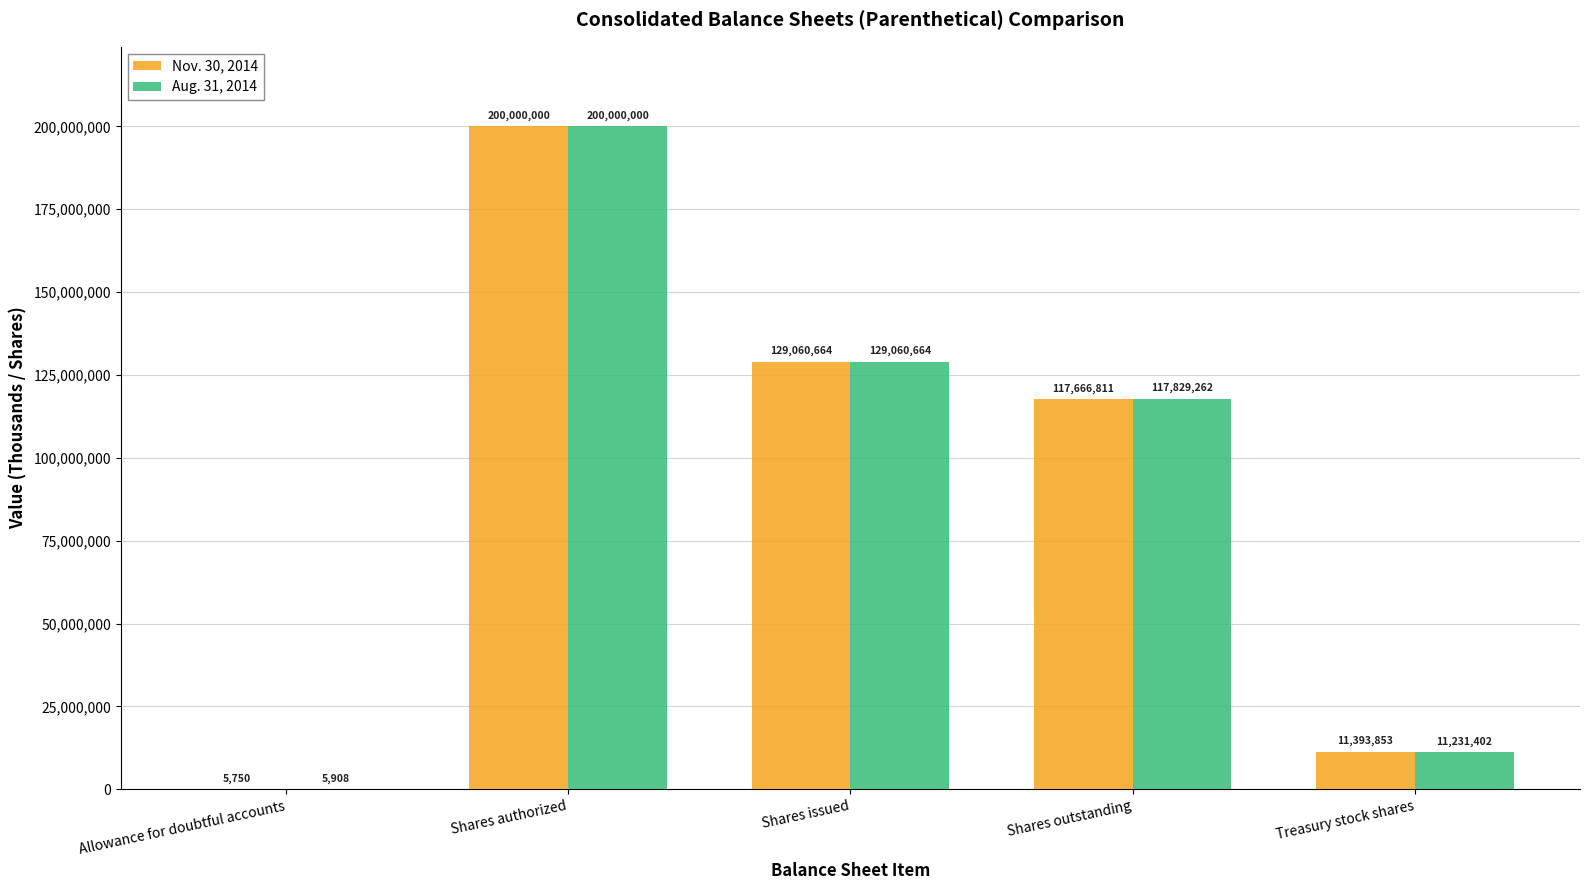

What is the sum of the Nov. 30, 2014 values at Allowance for doubtful accounts and Shares issued?

129066414